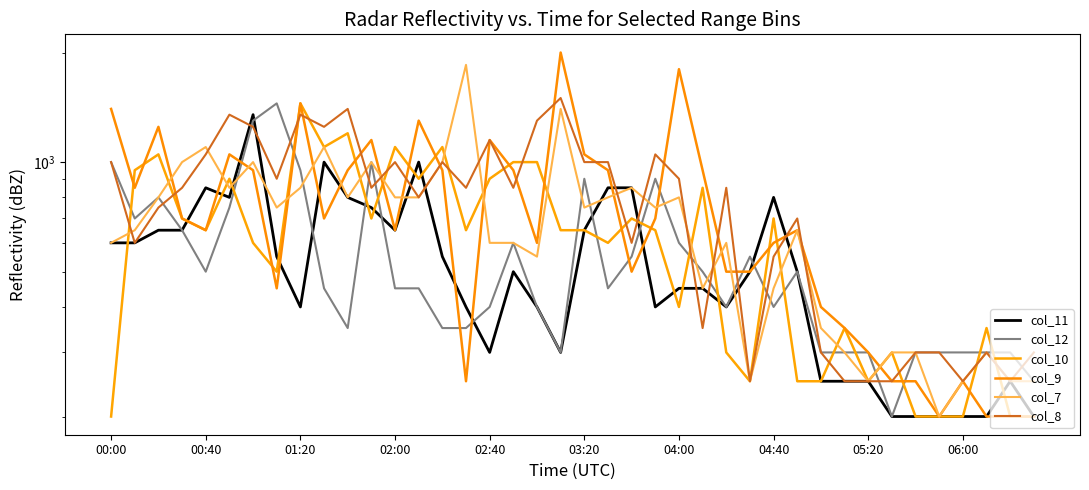

Does the chart have visible grid lines?

No